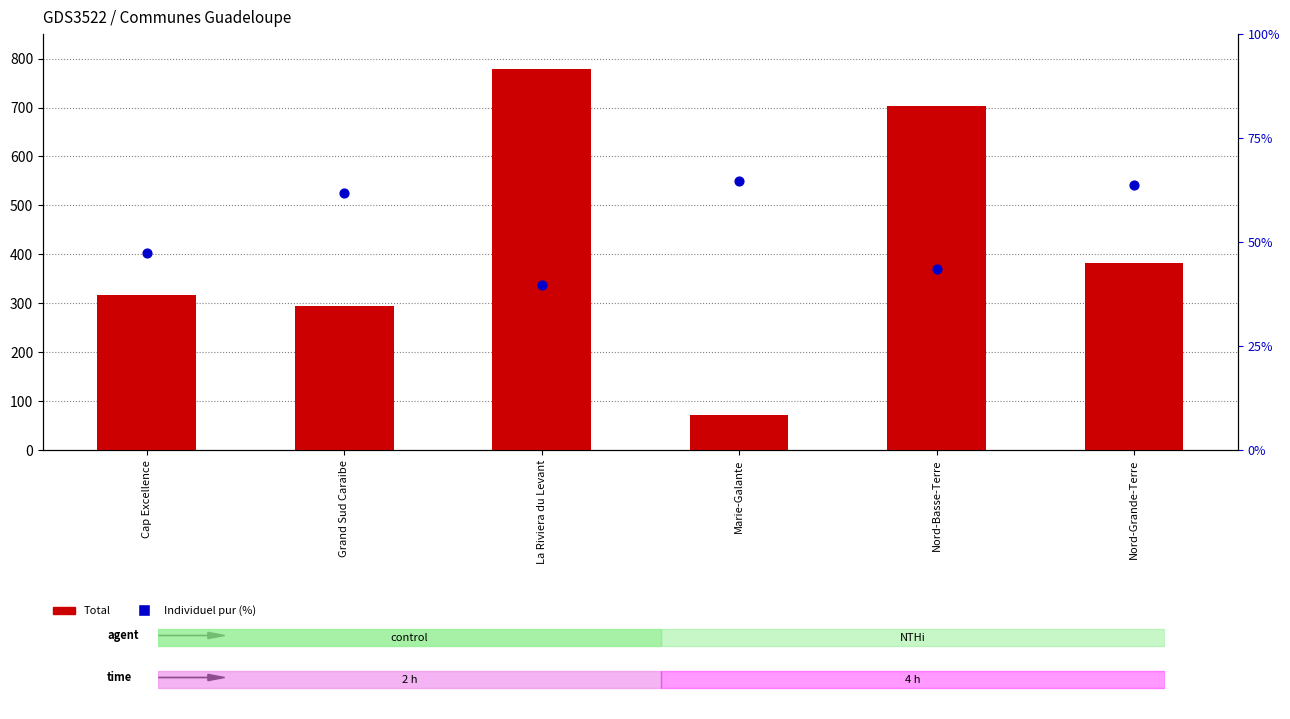

What are all the series names shown in the legend?

Total, Individuel pur (%)